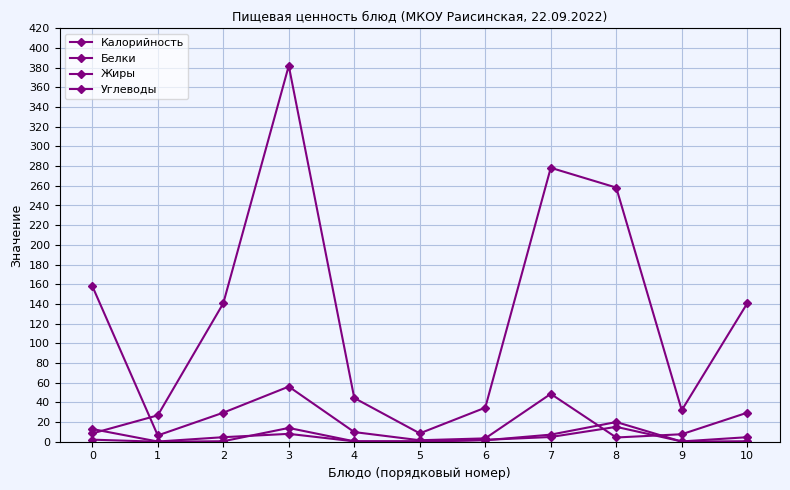

How many lines are shown in the chart?

4